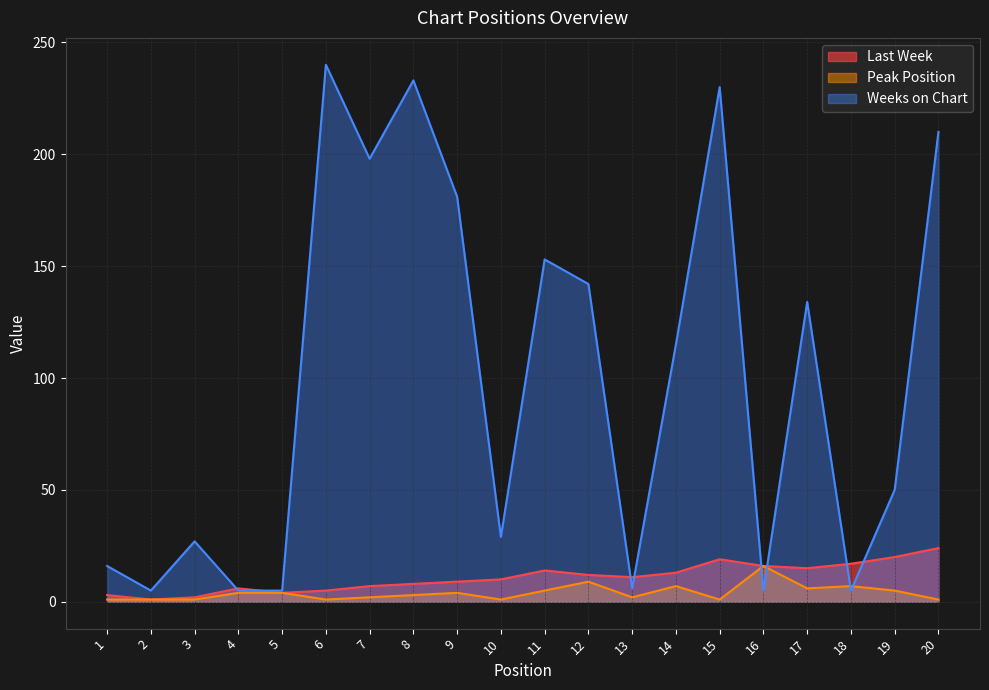

How many categories are shown in the chart?

20